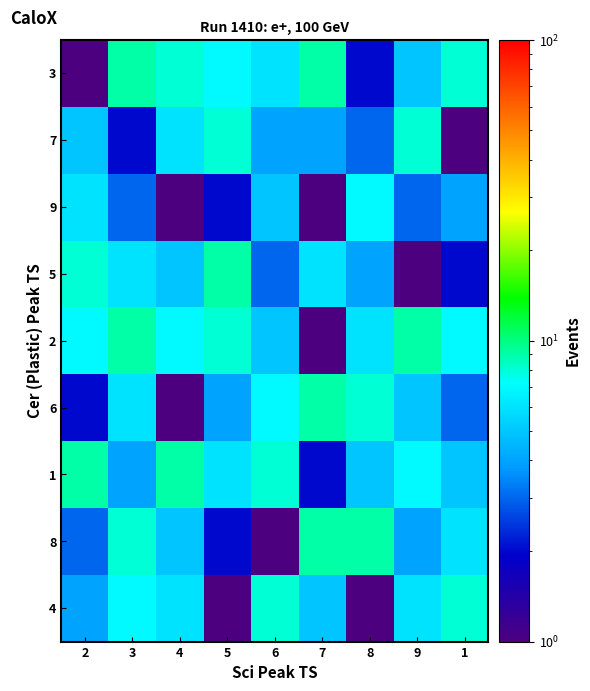

What is the maximum value shown in the chart?

9